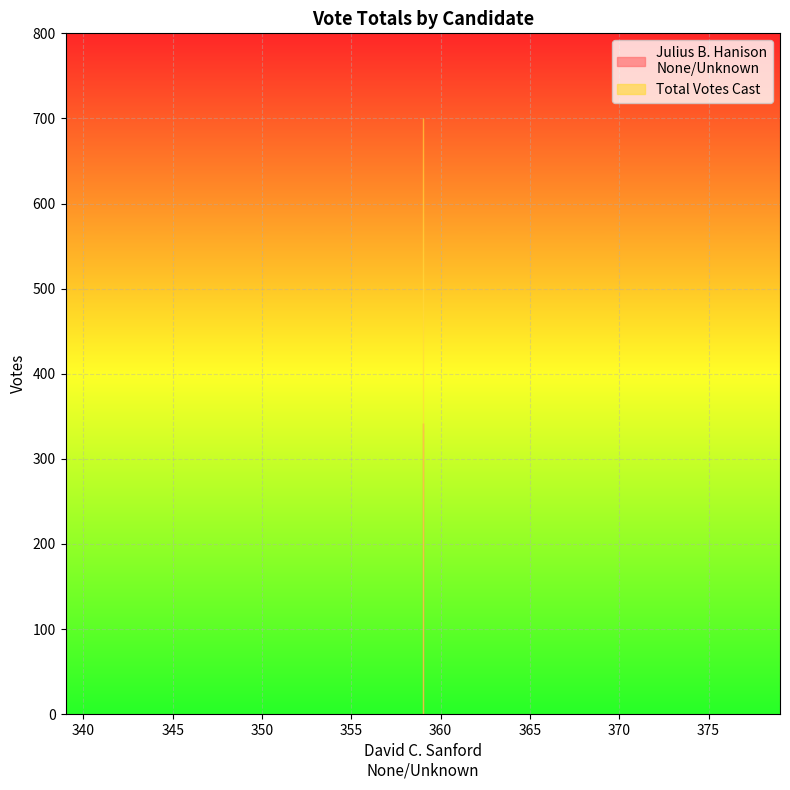

Reading left to right, transcribe all the data shown in this chart.

Julius B. Hanison
None/Unknown: 342	342
Total Votes Cast: 701	701